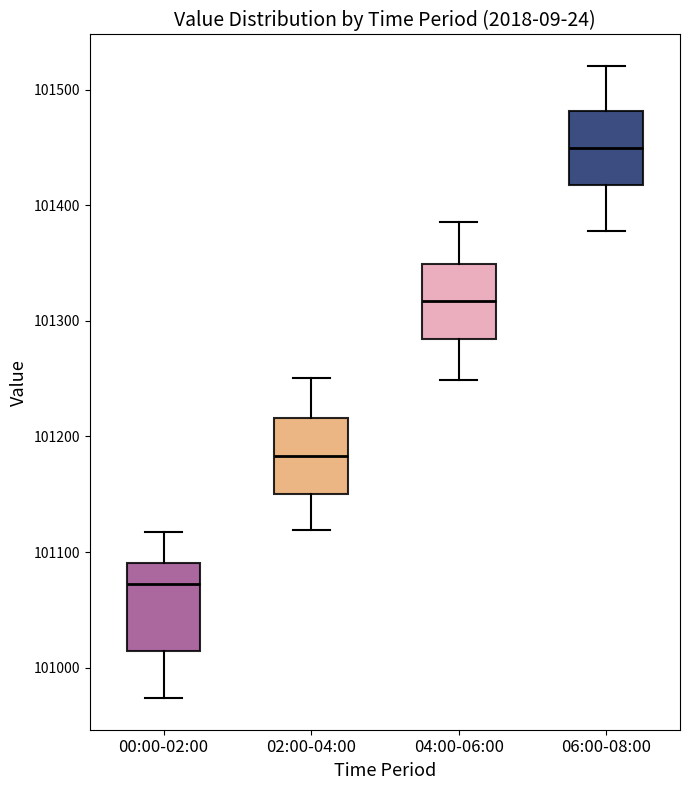

Where does the upper whisker of the box for 00:00-02:00 end on the y-axis? The values are not printed on the chart, so give them approximately, as read against the axis.

101120